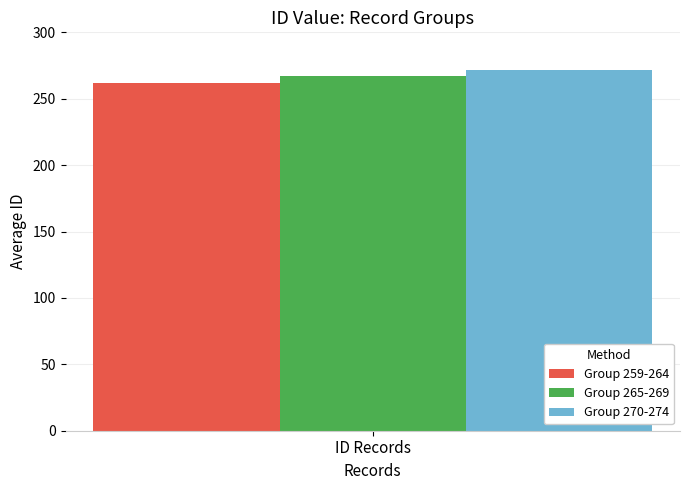

True or false: Group 270-274 has a value of 443.2 at ID Records.

False